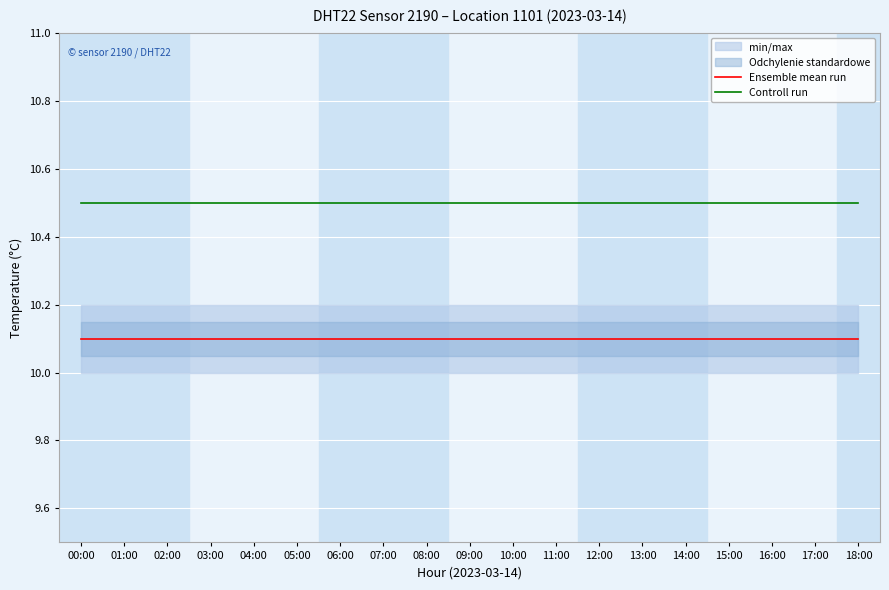

Which series has the largest total across all categories?

Controll run